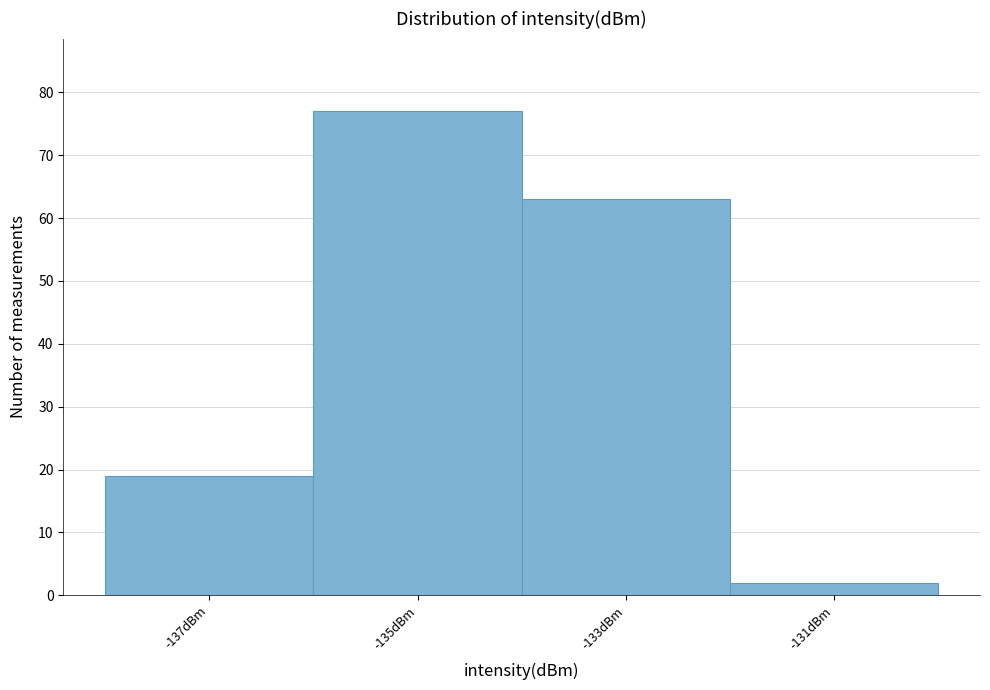

Reading left to right, what are all the values shown in this chart?

19	77	63	2